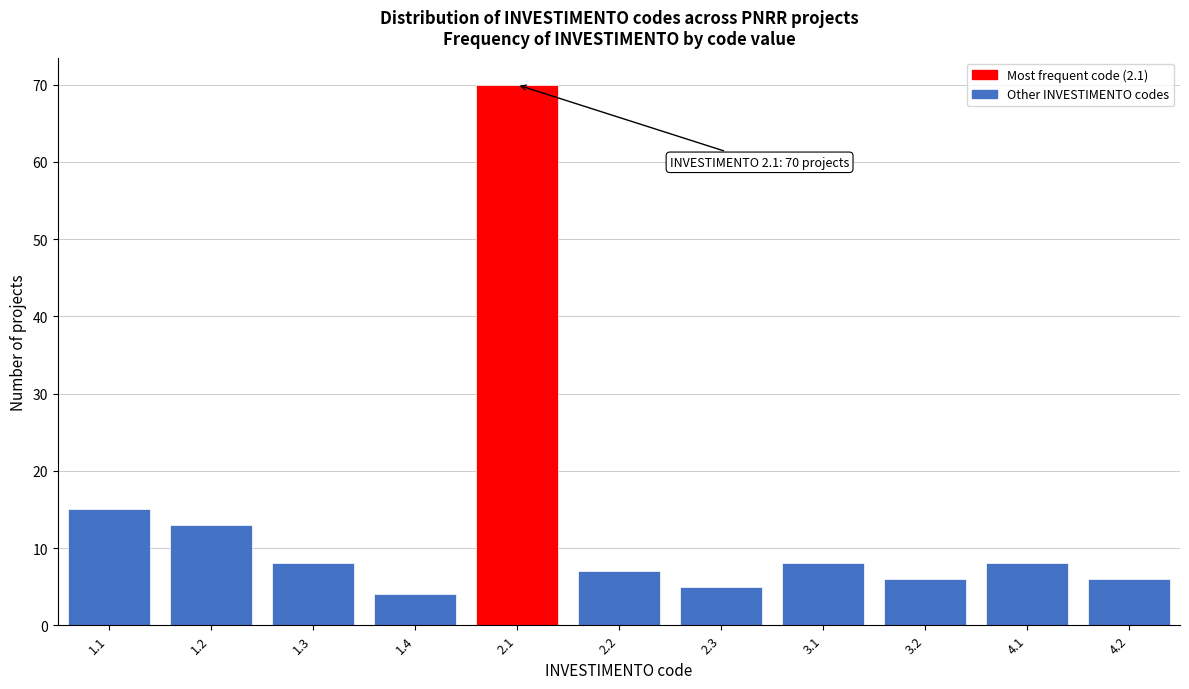

Reading left to right, transcribe all the data shown in this chart.

1.1=15	1.2=13	1.3=8	1.4=4	2.1=70	2.2=7	2.3=5	3.1=8	3.2=6	4.1=8	4.2=6